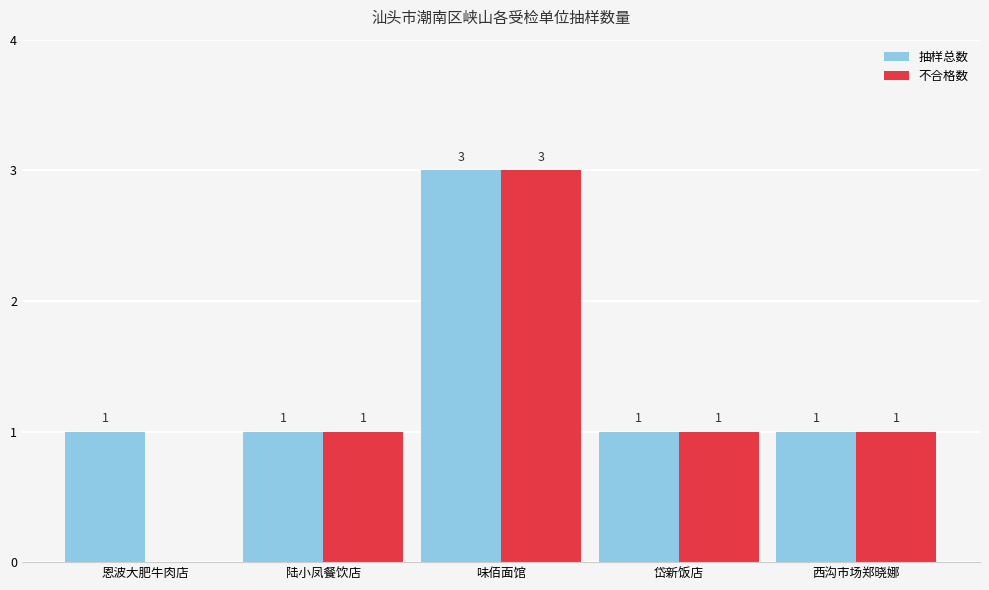

Which series has the widest spread of values?

不合格数